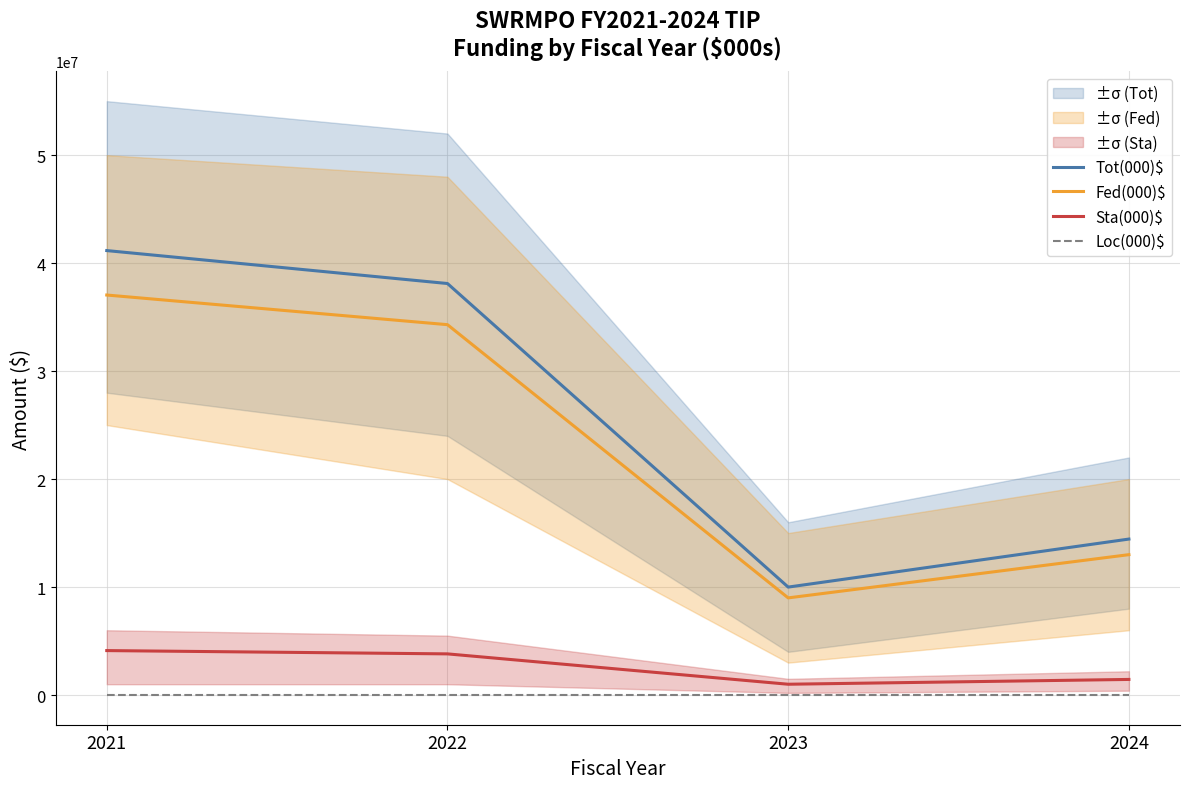

What is the value of the Fed(000)$ point at the 4th from the left?

13000000